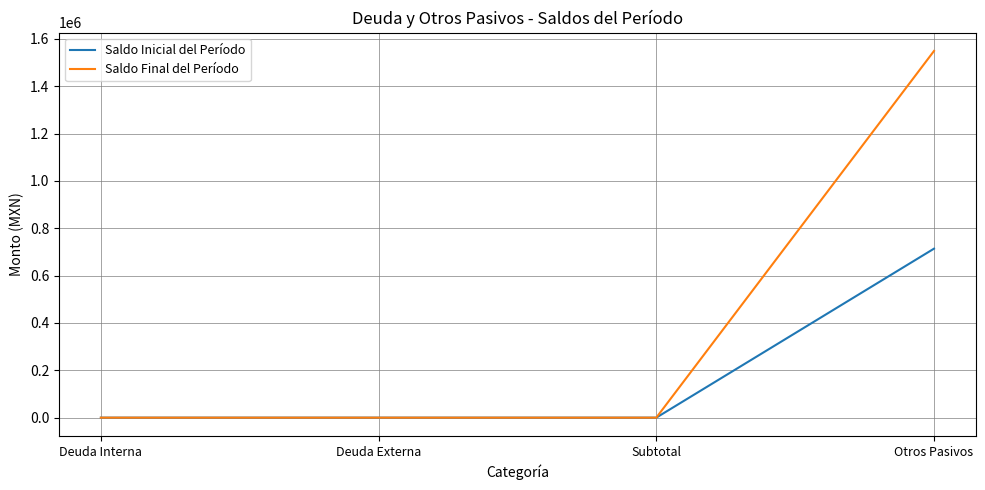

Is this an area chart (filled region under the line)?

No